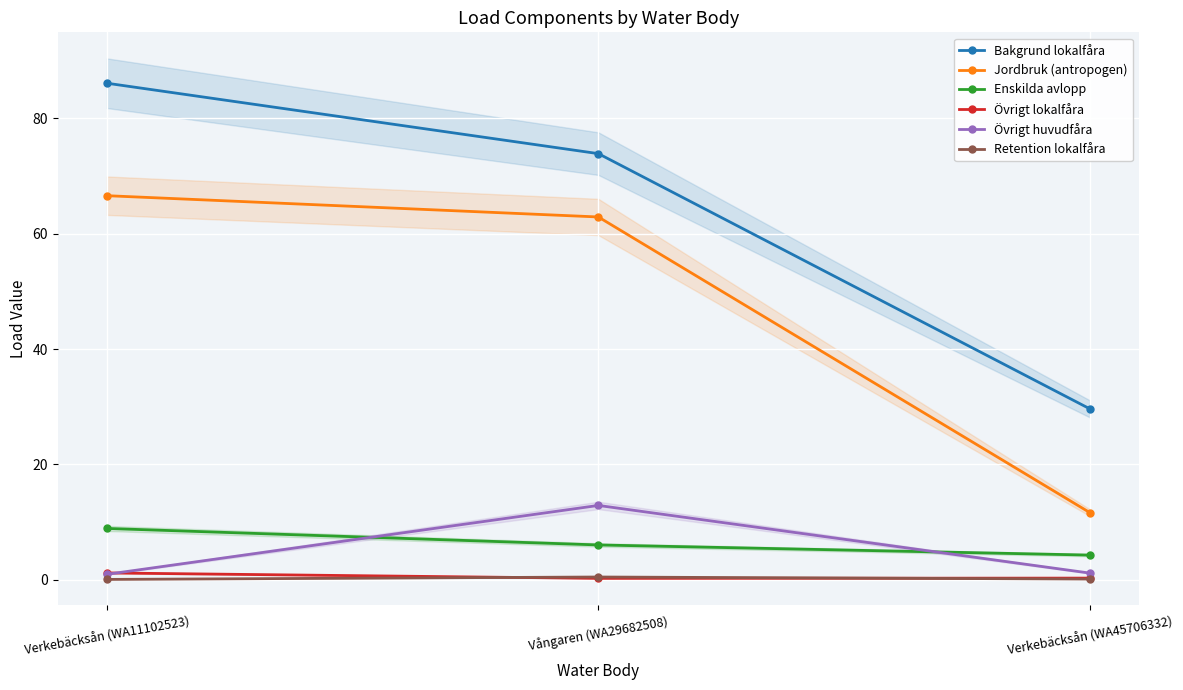

Which series has the largest total across all categories?

Bakgrund lokalfåra